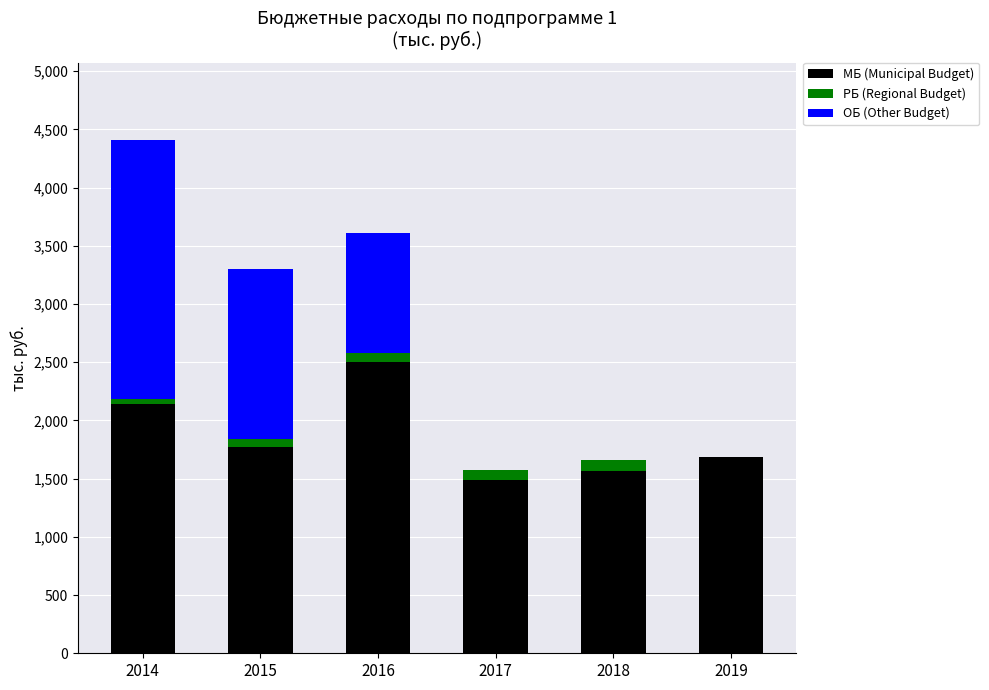

What is the total value across all series at 2015?

3301.0